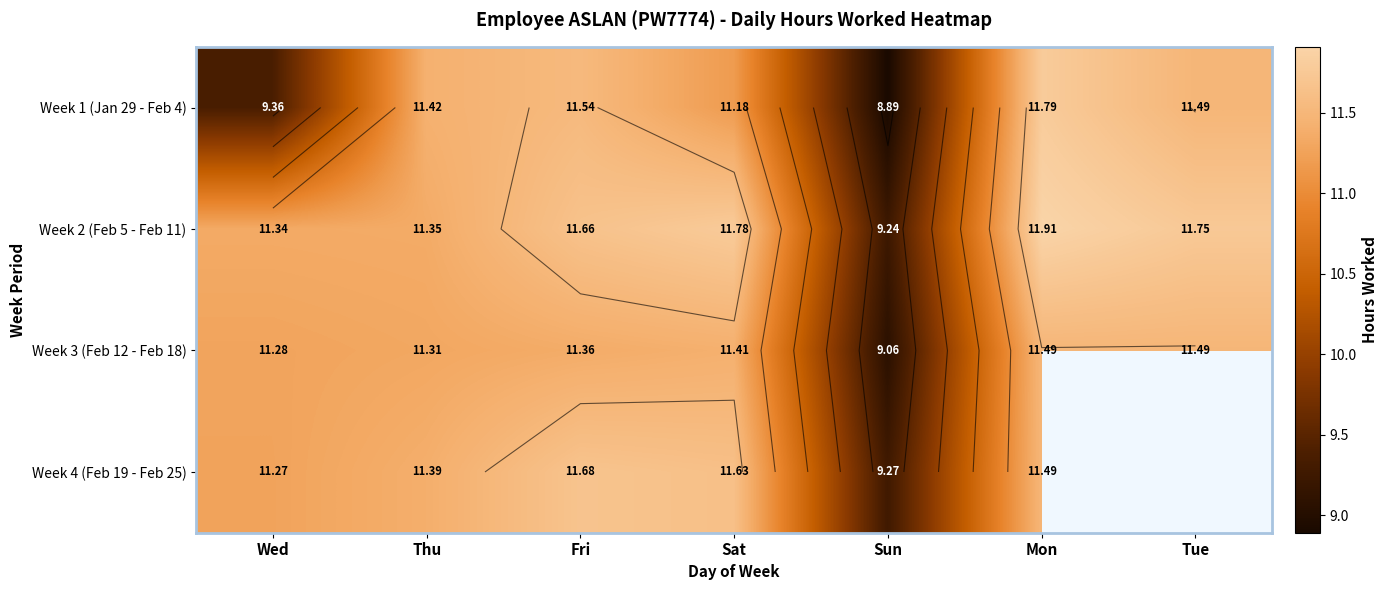

The value of Week 1 (Jan 29 - Feb 4) at Fri is 17.6. True or false?

False